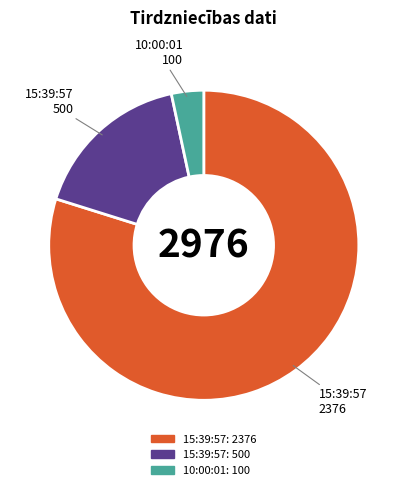

How many segments does this pie chart have?

3